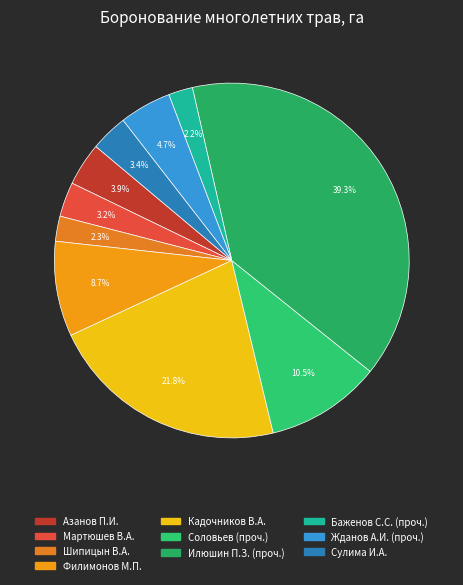

To the nearest percent, what percentage of the pie is Азанов П.И.?

4%